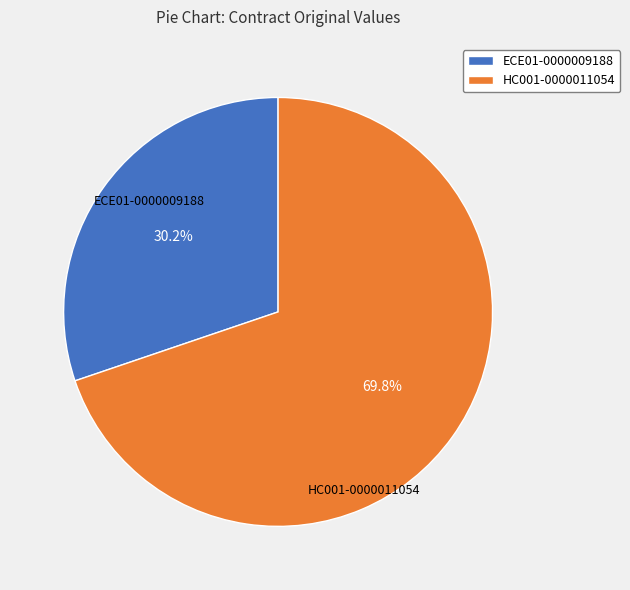

How many slices are in this pie chart?

2